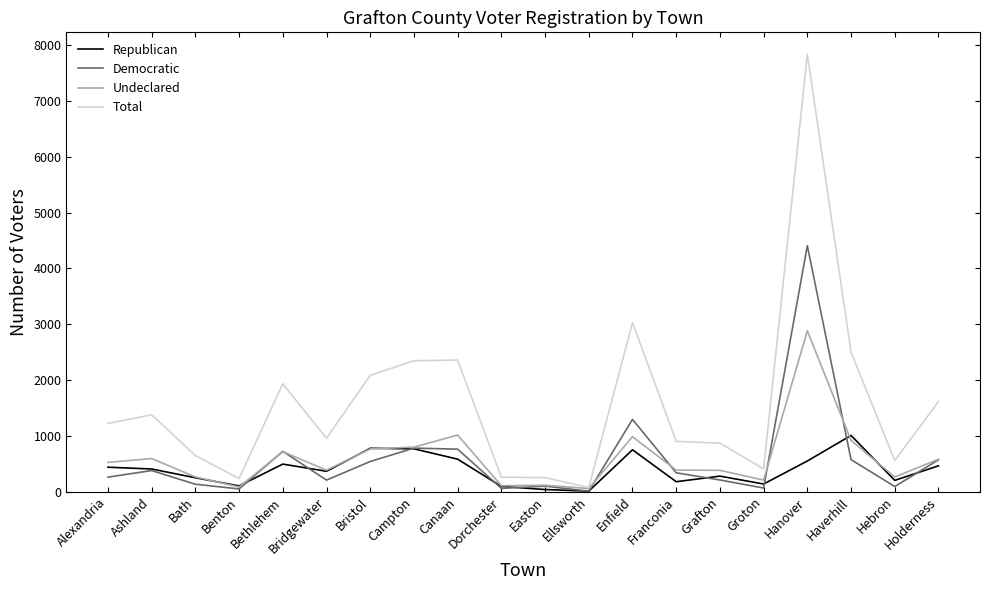

What is the lowest value of the Total series?

74